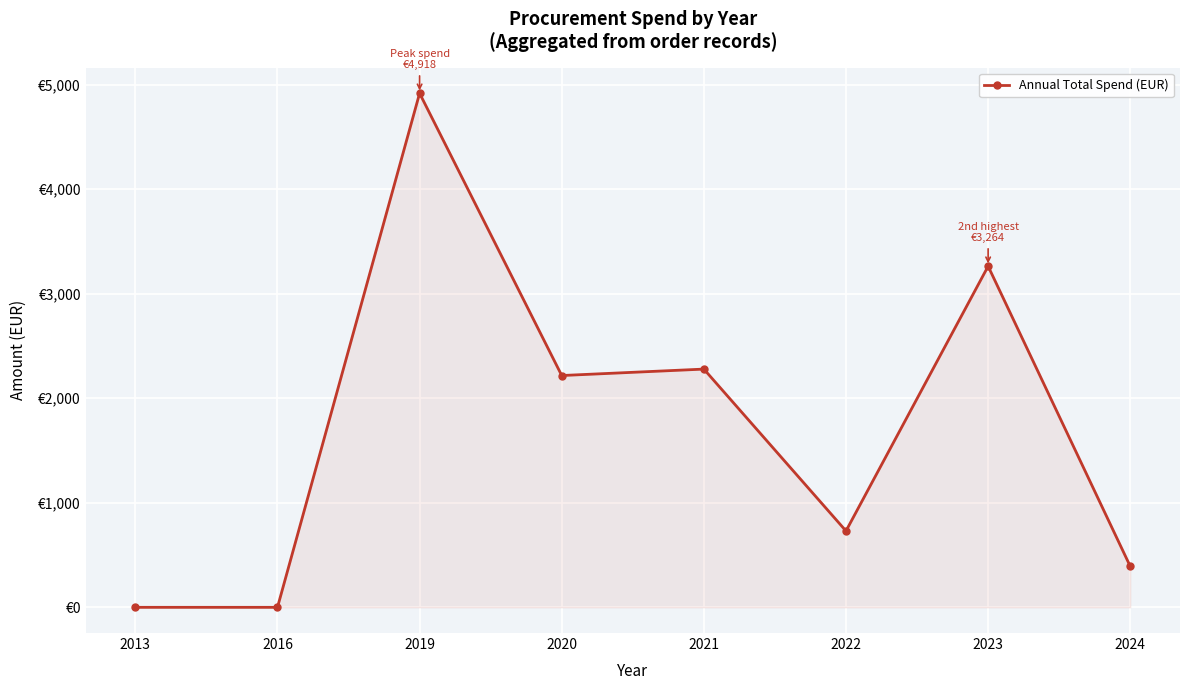

The value at 2019 is 4918.3. True or false?

True